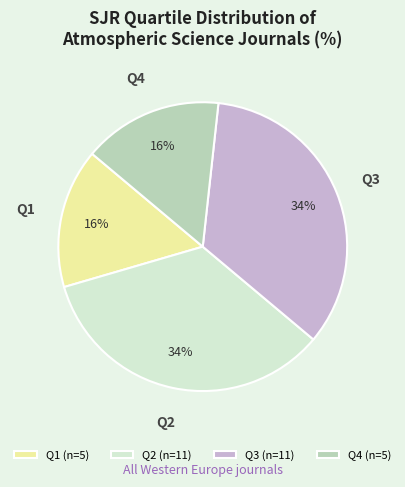

Is it true that Q3 is 34% of the pie?

True